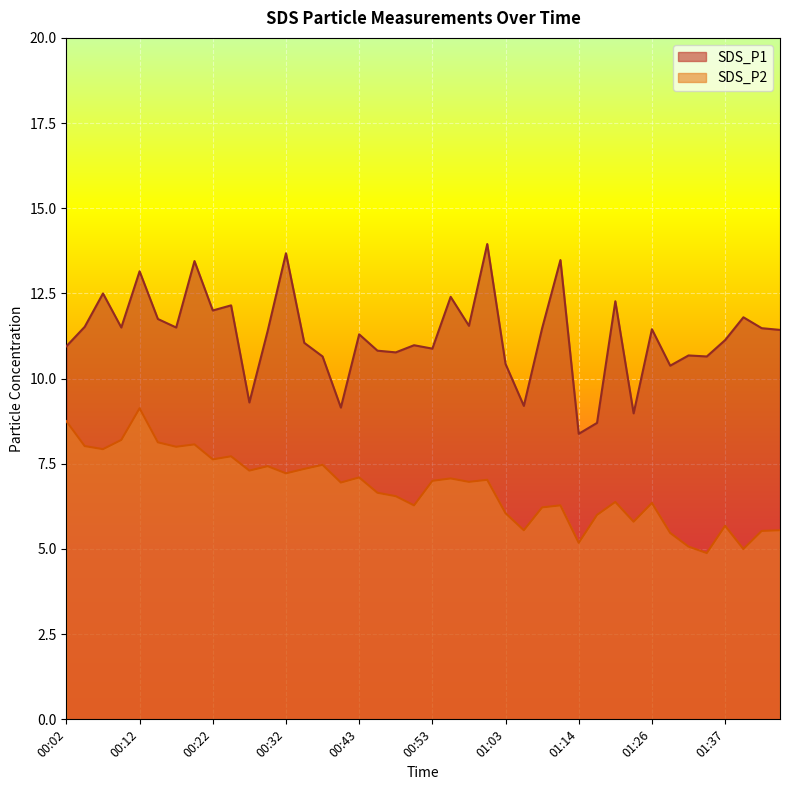

How many interior local peaks does the SDS_P1 series have?

14